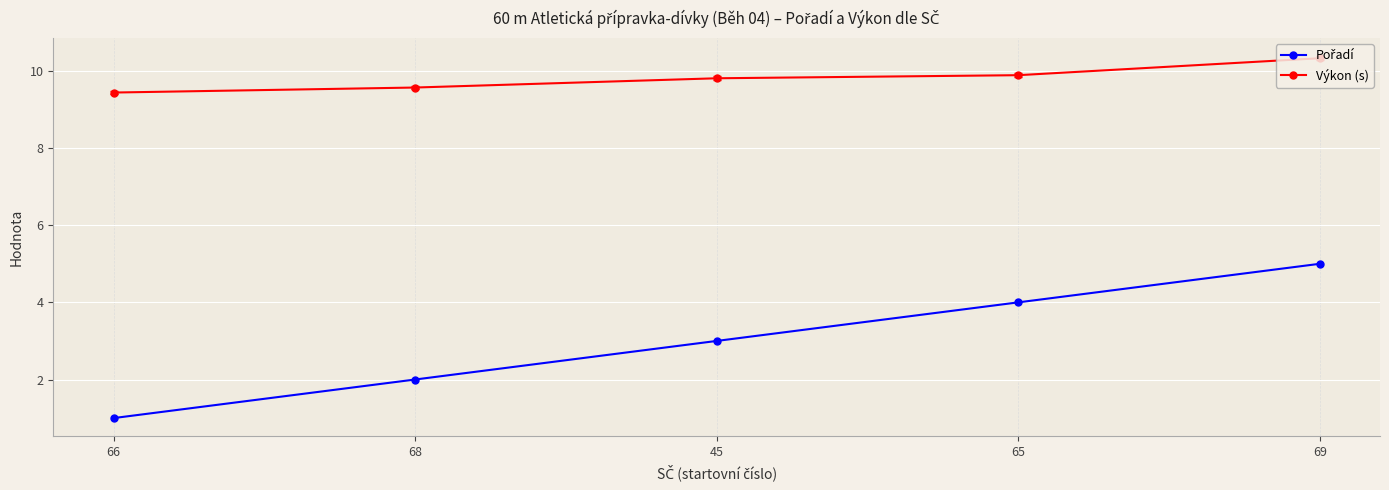

Which category has the lowest value across all series?

66